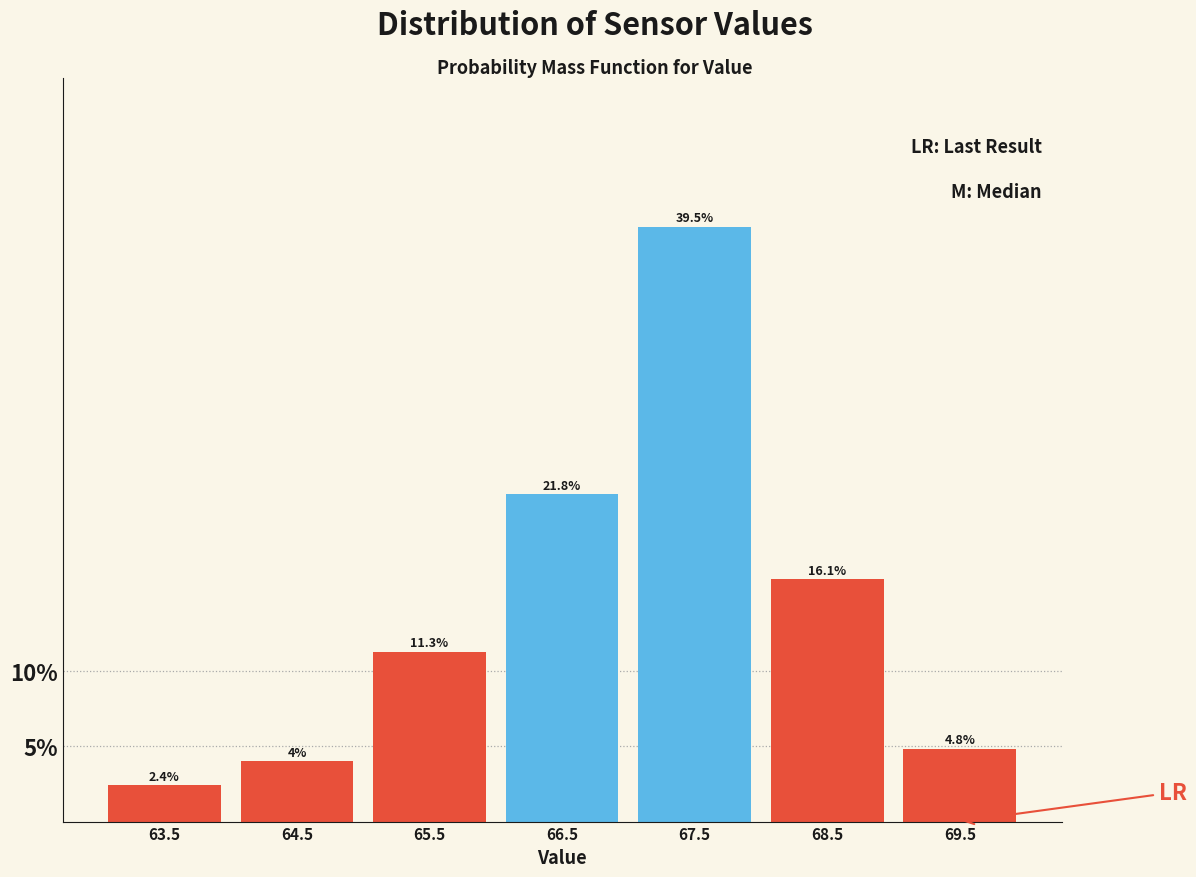

Reading left to right, transcribe this chart: for each bar, give the range it covers on the x-axis and its height.

63 to 64: 2.4
64 to 65: 4.0
65 to 66: 11.3
66 to 67: 21.8
67 to 68: 39.5
68 to 69: 16.1
69 to 70: 4.8